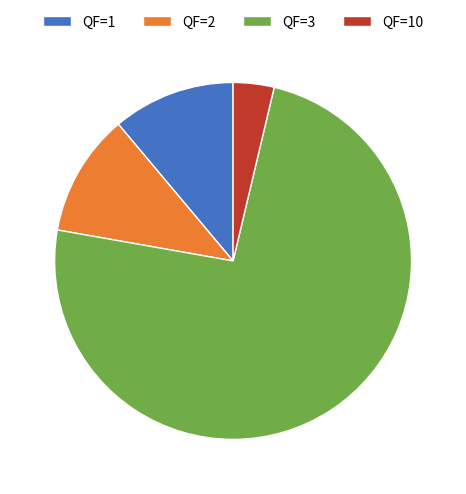

Approximately how many times larger is the value at QF=3 compared to QF=10?

20.0